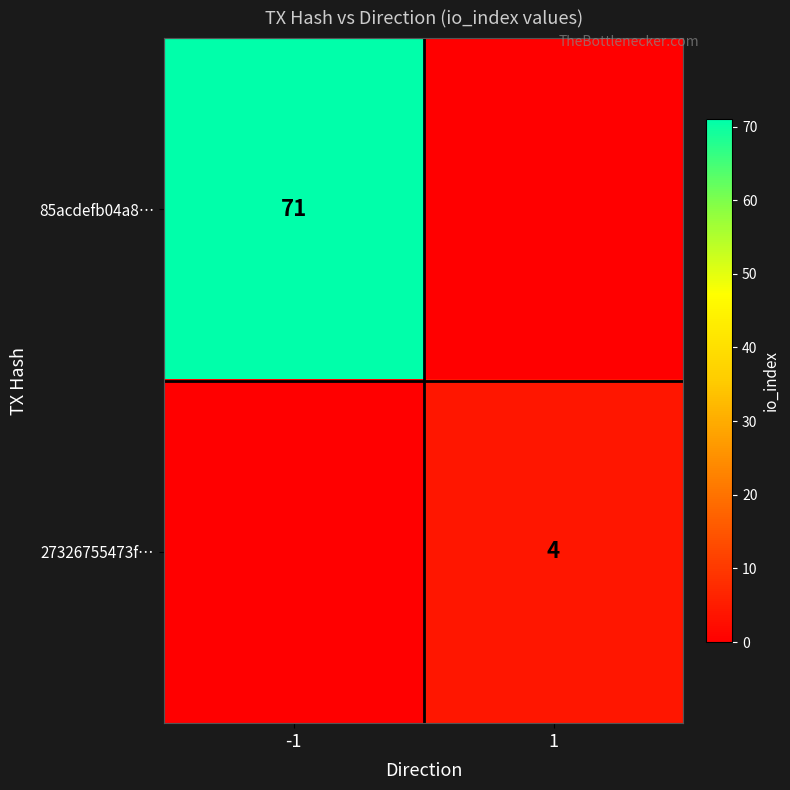

The 85acdefb04a8… series shows 71 at -1. True or false?

True